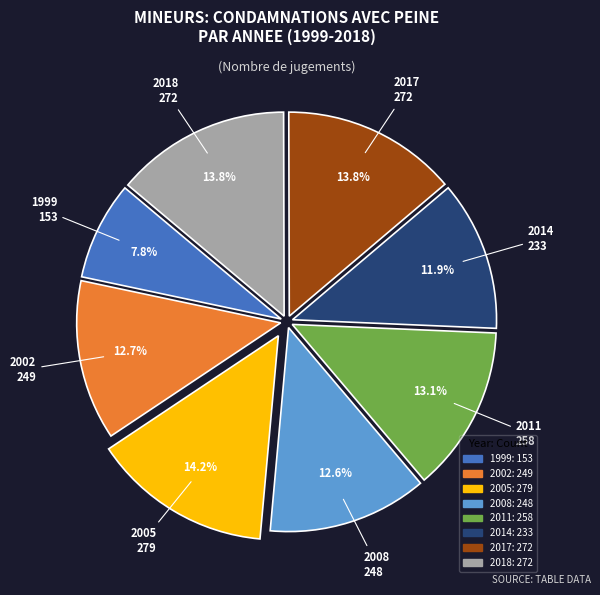

Does any single category account for the majority?

No